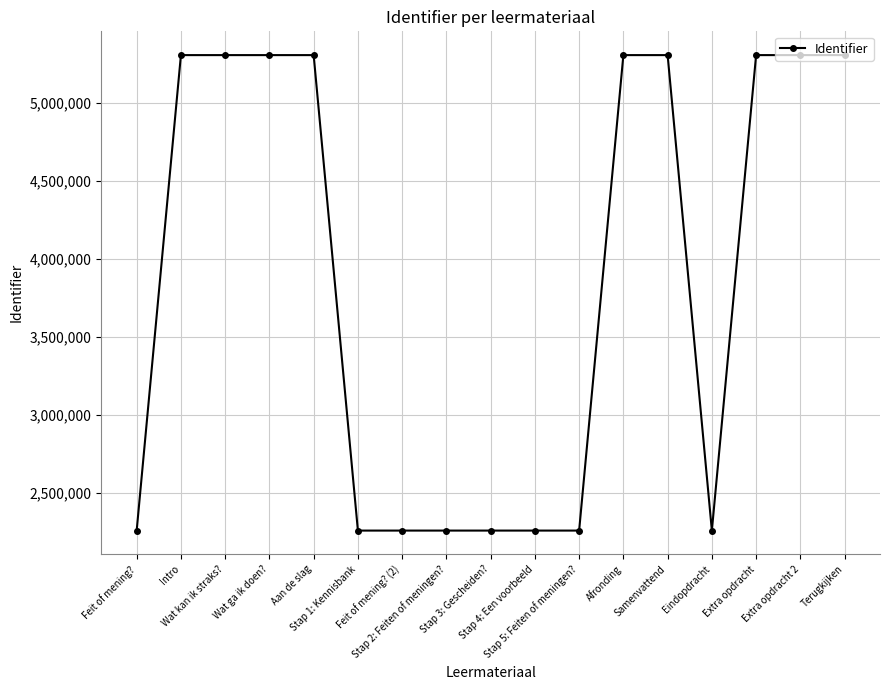

What is the difference between the maximum and minimum values?

3048274